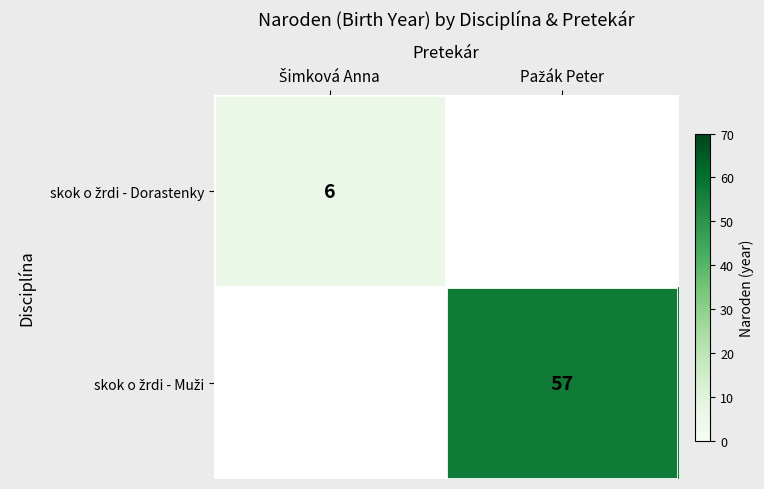

At how many categories does at least one series exceed 7?

1